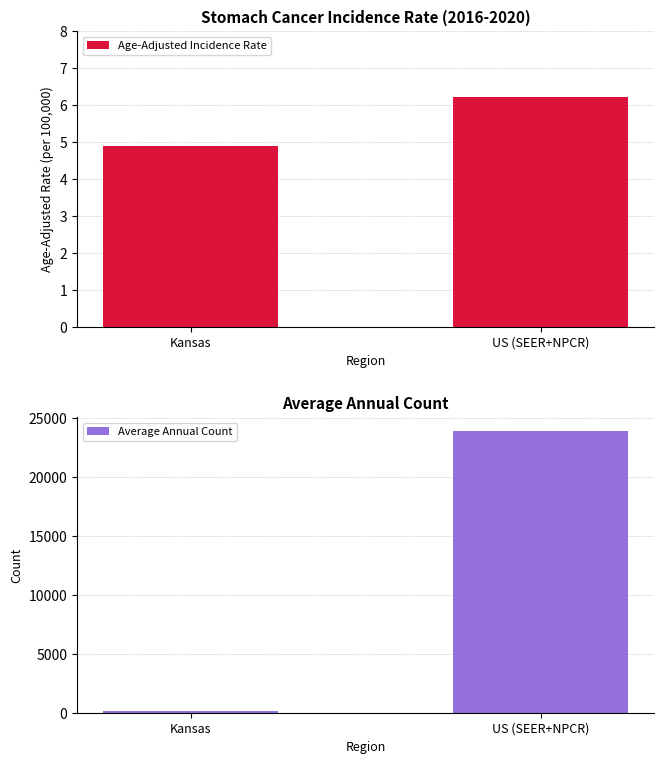

Between Kansas and US (SEER+NPCR), which series saw the biggest shift?

Average Annual Count